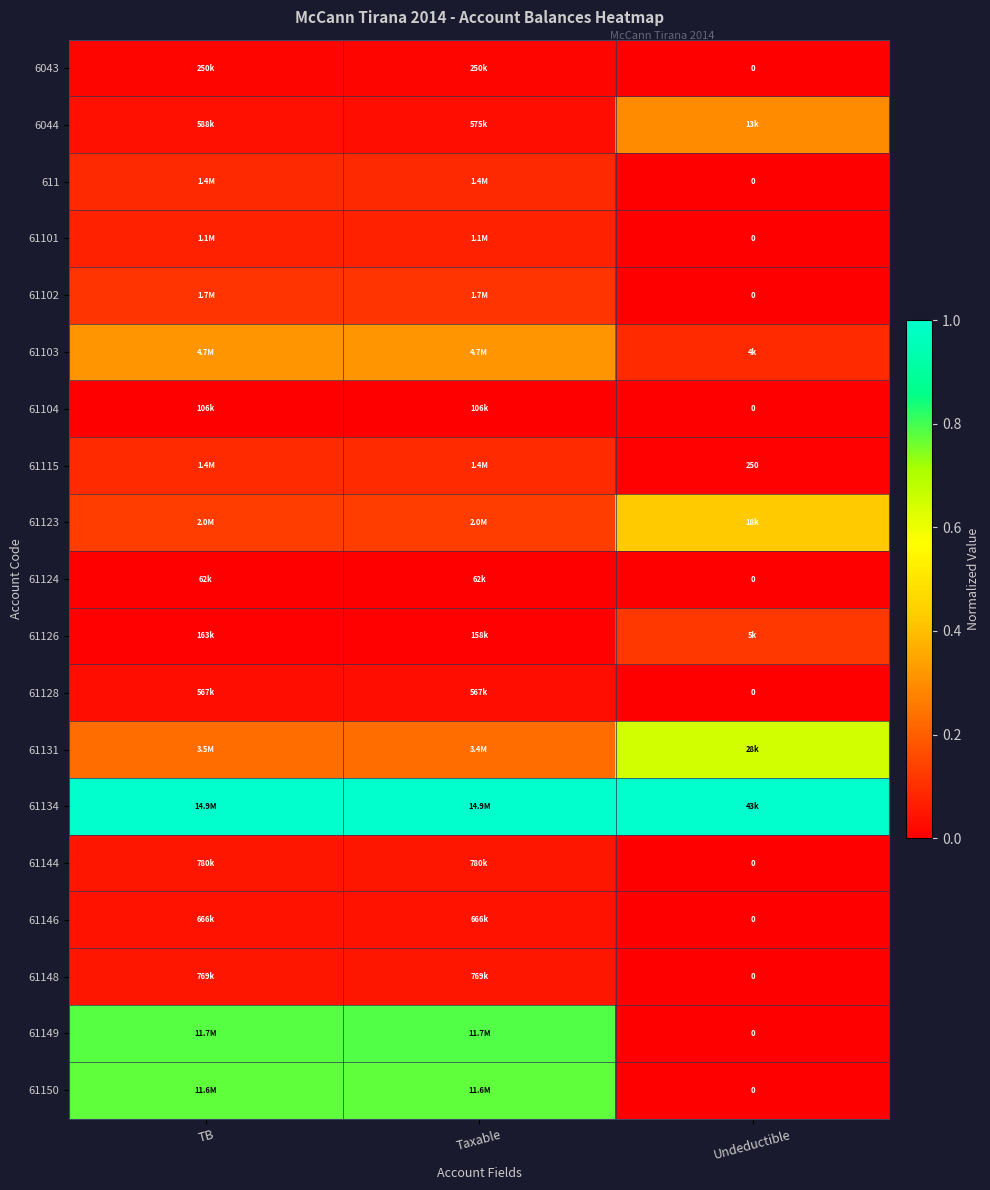

Which category has the highest value in the 61131 series?

Undeductible